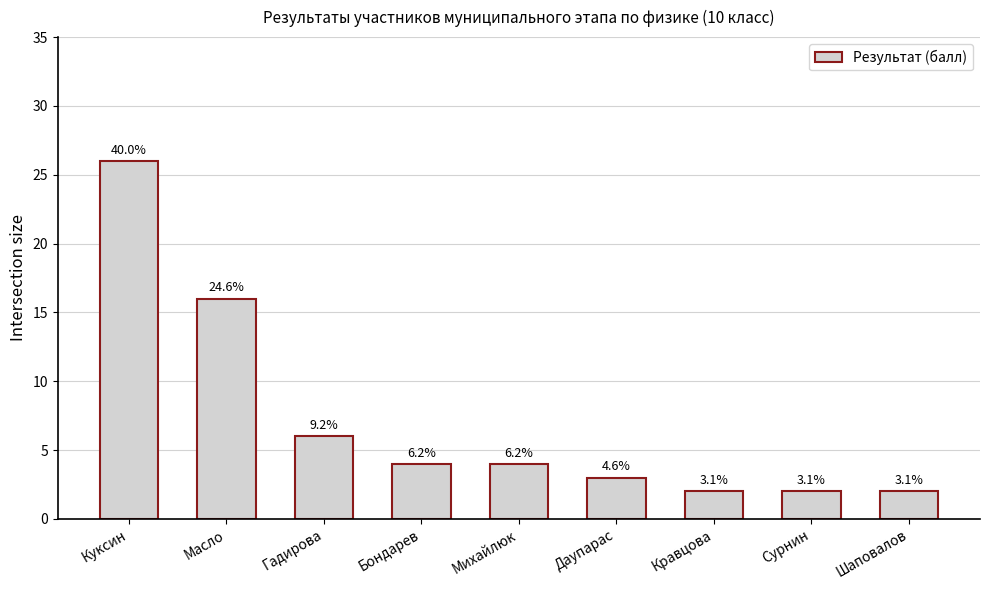

How many bars are there in total?

9